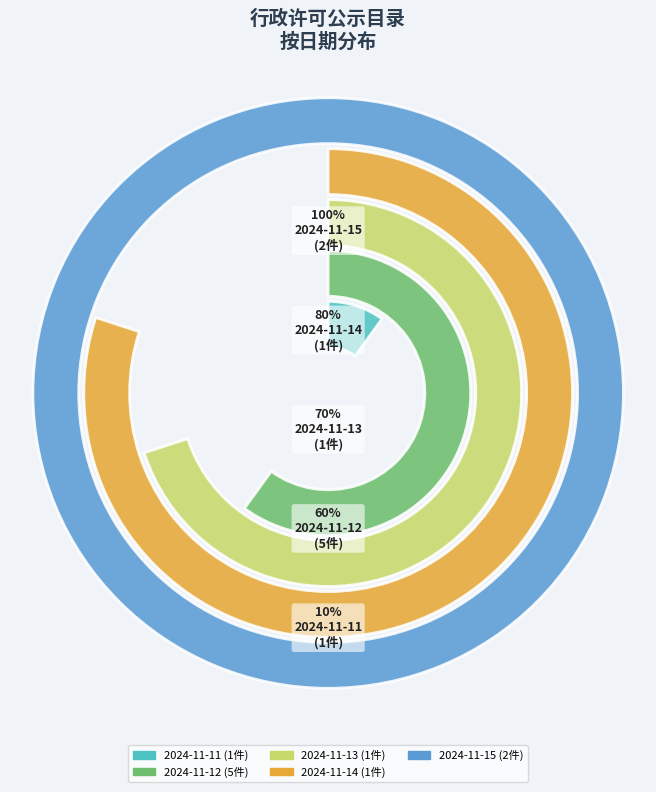

Is there a majority slice in this chart?

No